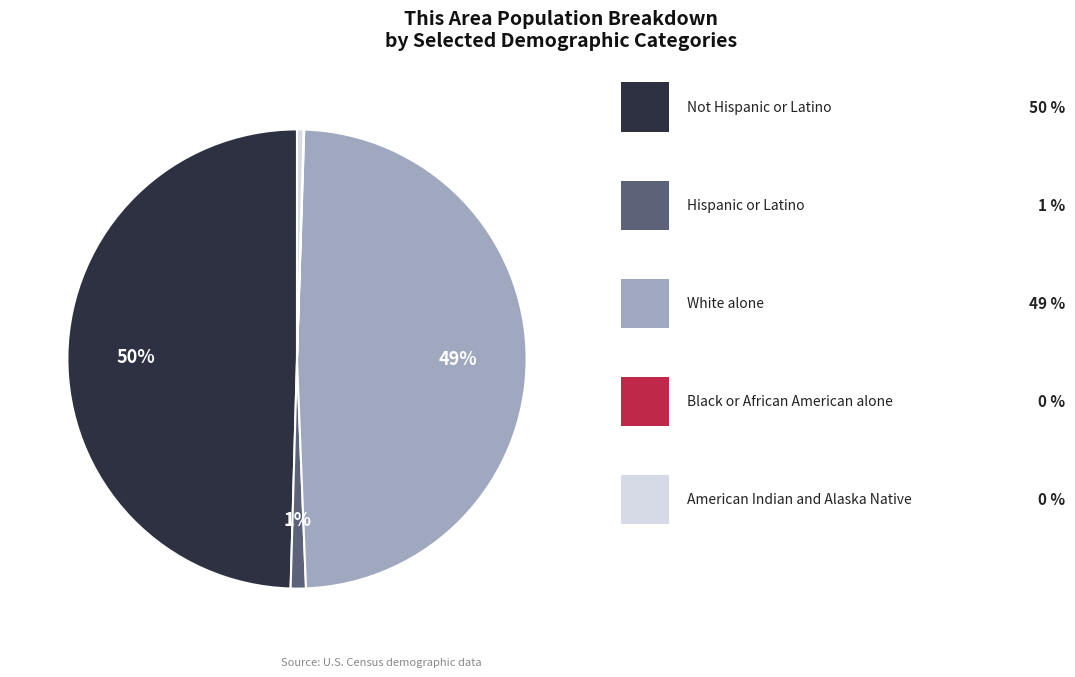

Does any single category account for the majority?

No